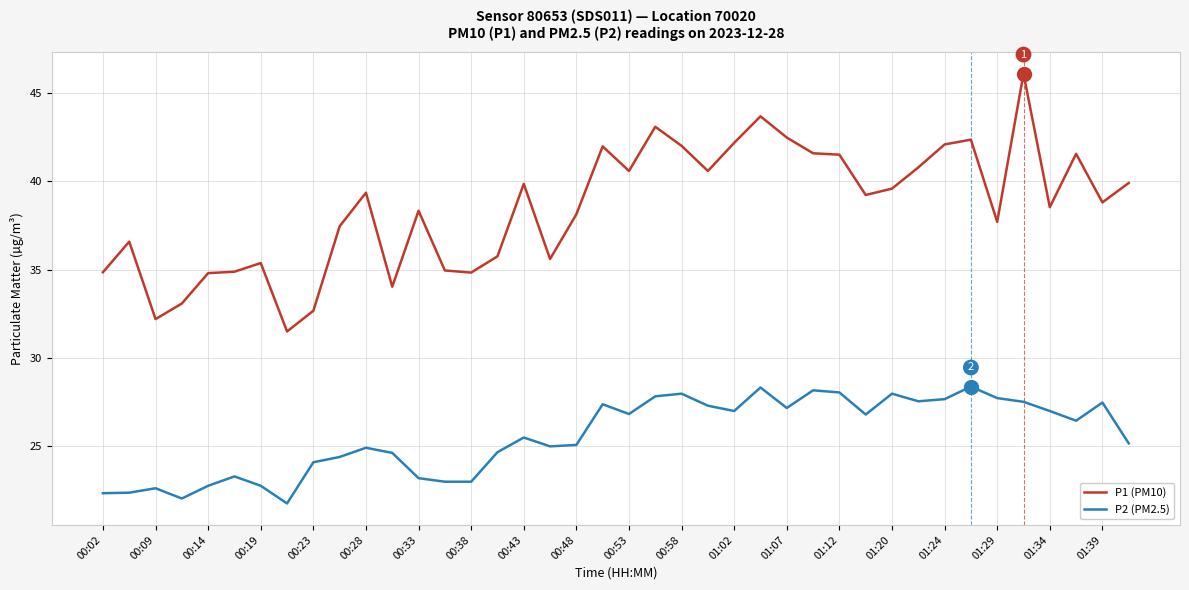

What is the maximum value for P1 (PM10)?

46.1